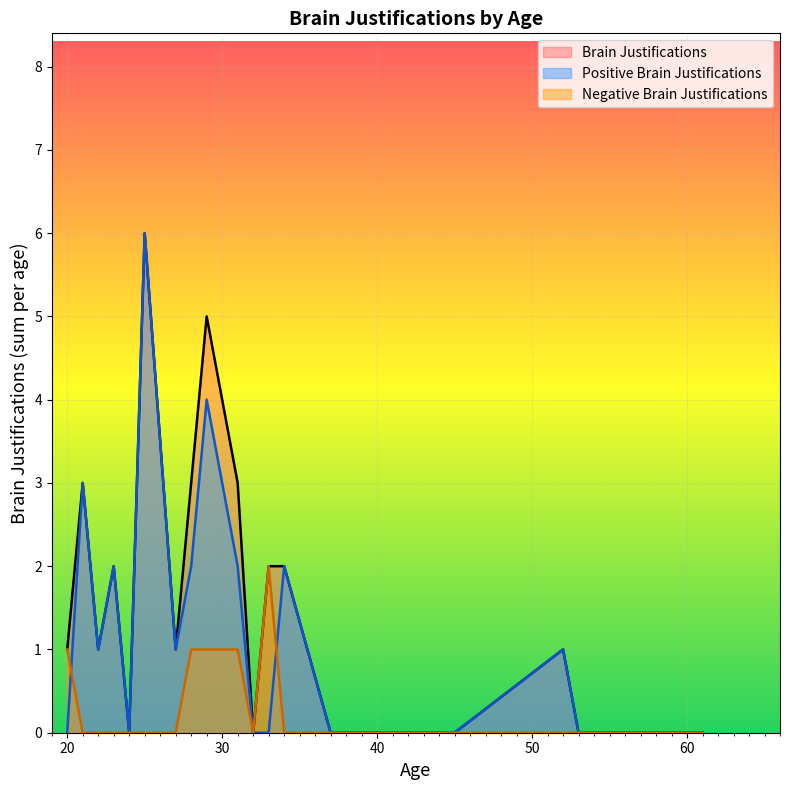

The value of Brain Justifications at 39 is 0. True or false?

True